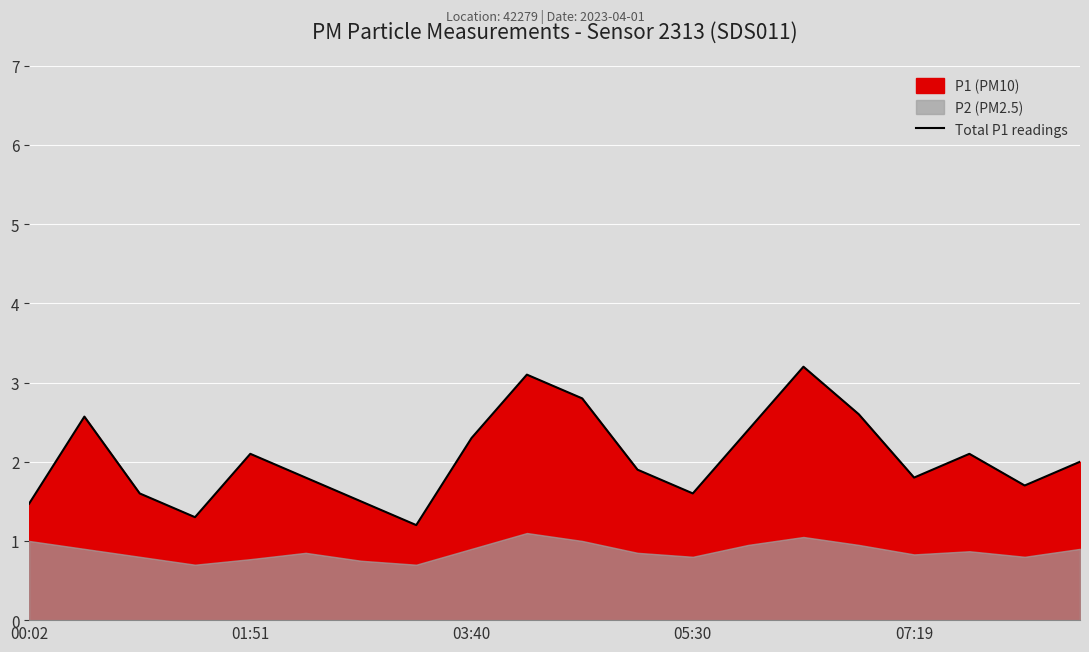

The value at 17 is 2.1. True or false?

True